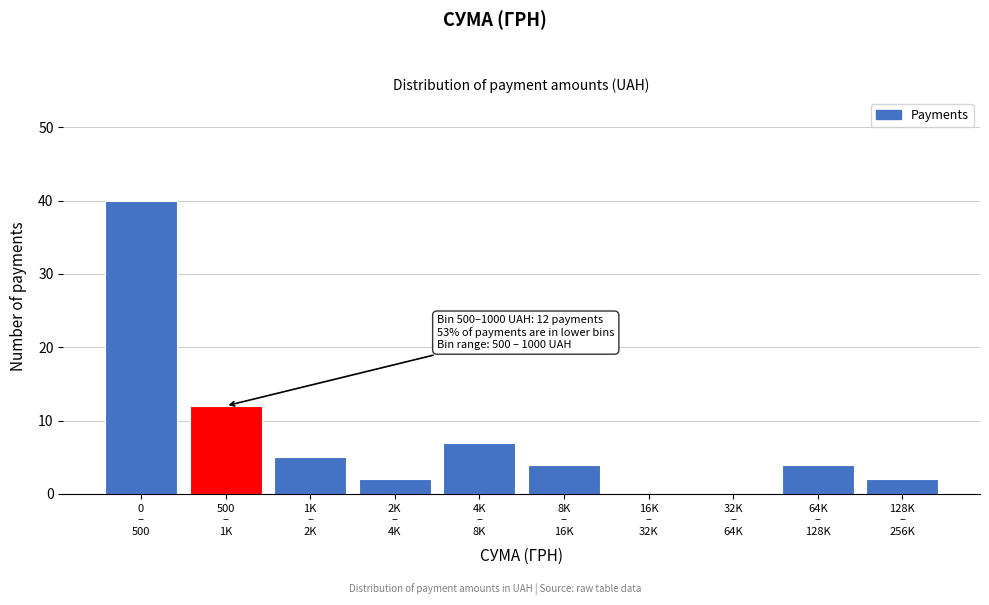

What is the greatest value displayed?

40